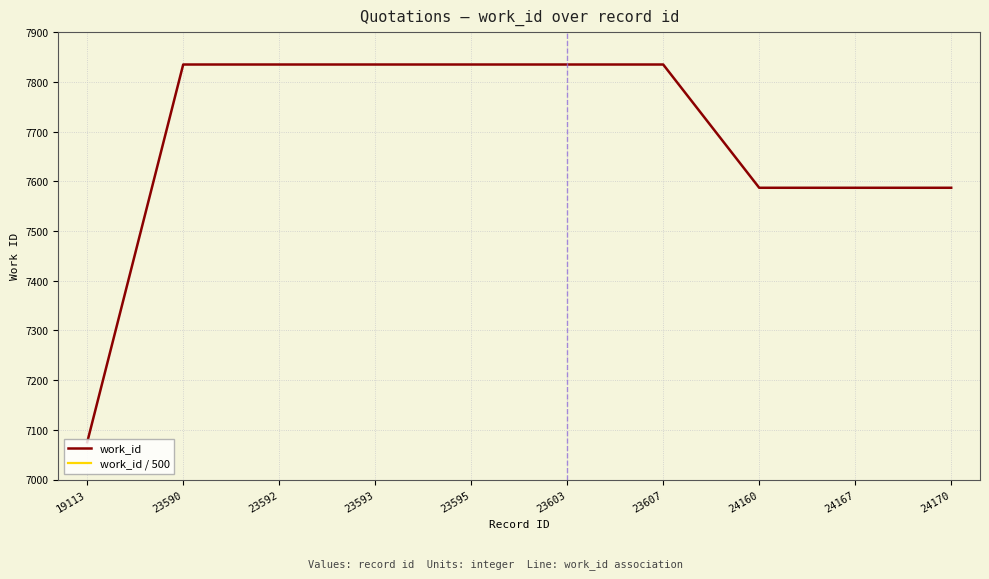

What is the sum of the work_id / 500 values at 19113 and 23593?

29.8